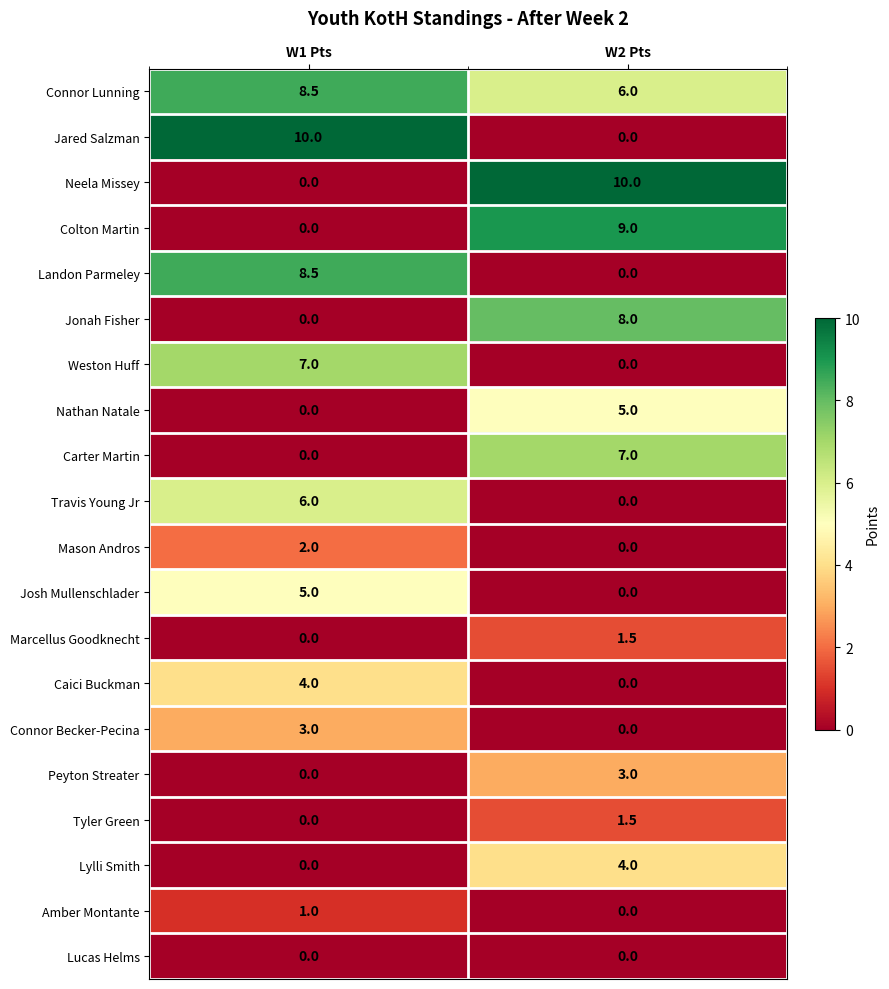

At which label is Carter Martin closest to 3?

W1 Pts